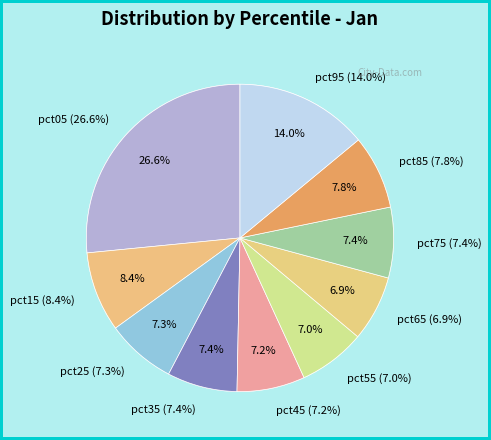

Is there a majority slice in this chart?

No